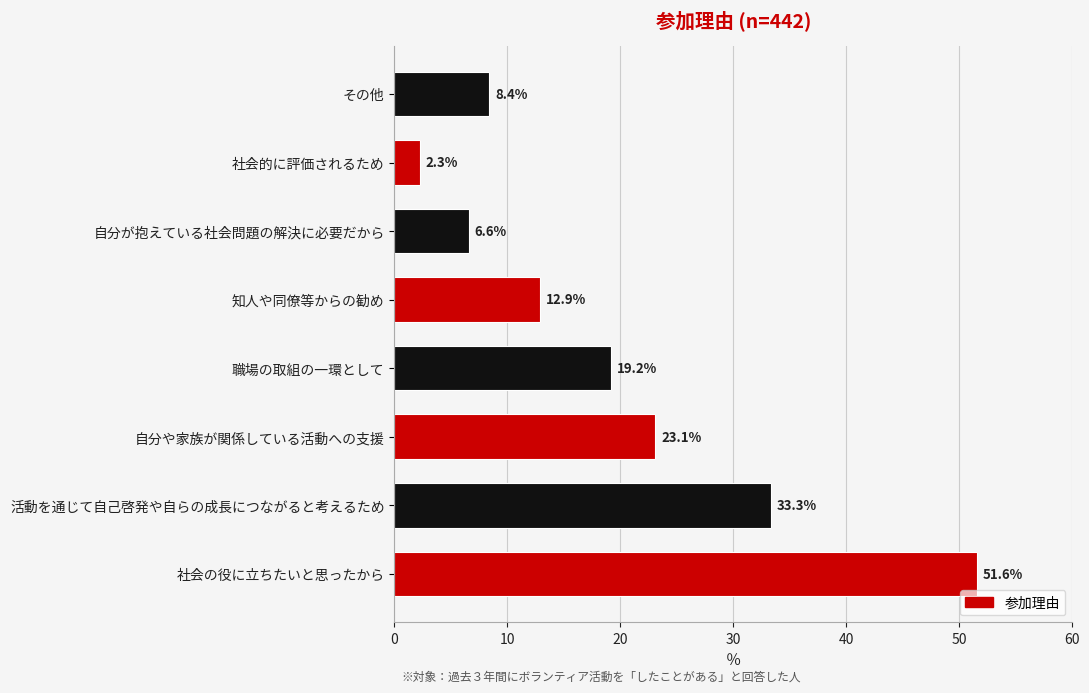

List the labels in order of value, largest first.

社会の役に立ちたいと思ったから, 活動を通じて自己啓発や自らの成長につながると考えるため, 自分や家族が関係している活動への支援, 職場の取組の一環として, 知人や同僚等からの勧め, その他, 自分が抱えている社会問題の解決に必要だから, 社会的に評価されるため